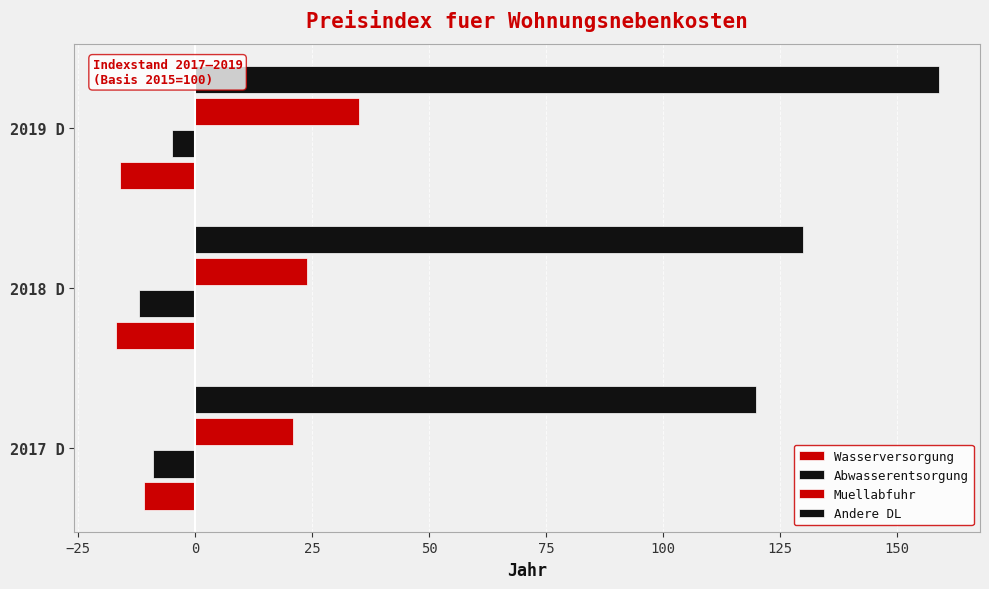

How many data points does each series have?

3